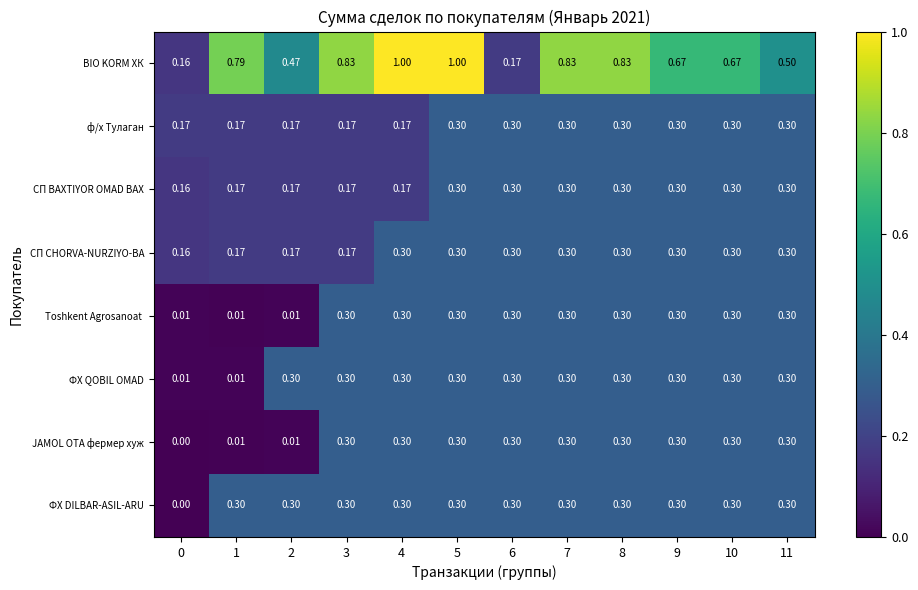

Is the value of JAMOL OTA фермер хуж at 1 greater than the value of ф/х Тулаган at 7?

No